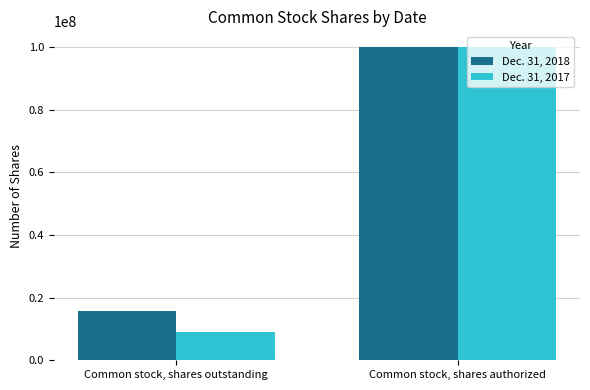

The Dec. 31, 2017 series shows 2513894 at Common stock, shares outstanding. True or false?

False